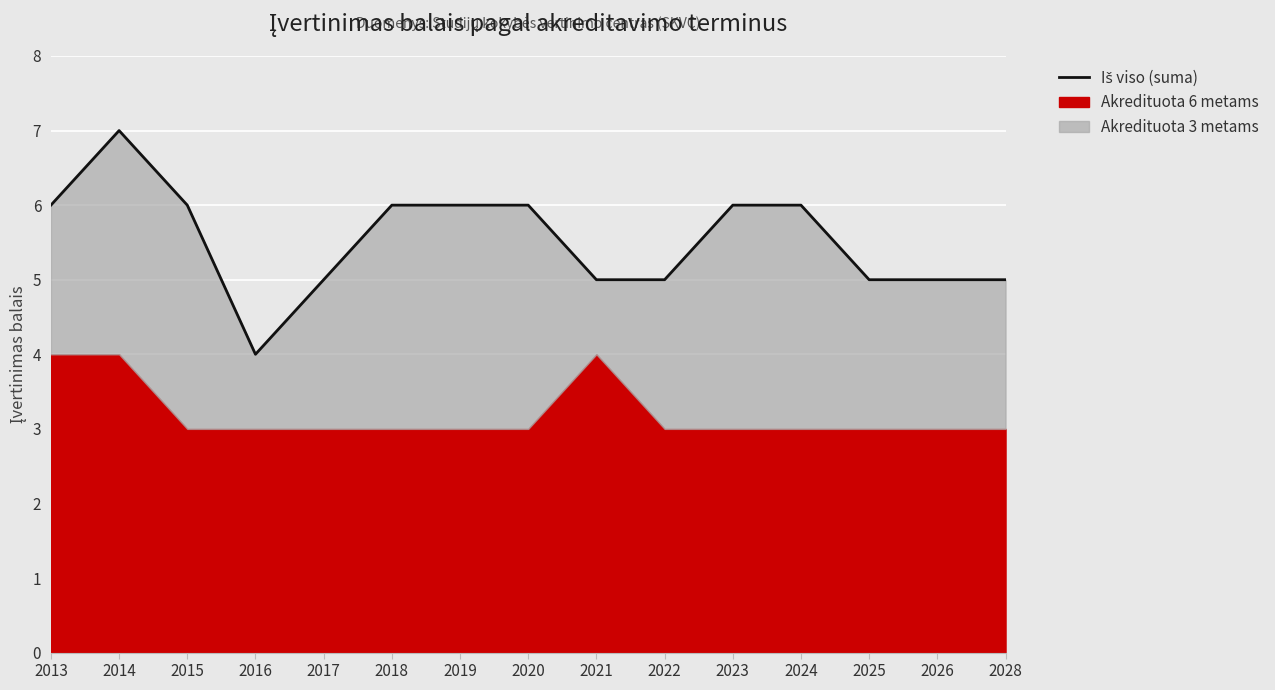

List the labels in order of value, smallest first.

2016, 2017, 2021, 2022, 2025, 2026, 2028, 2013, 2015, 2018, 2019, 2020, 2023, 2024, 2014